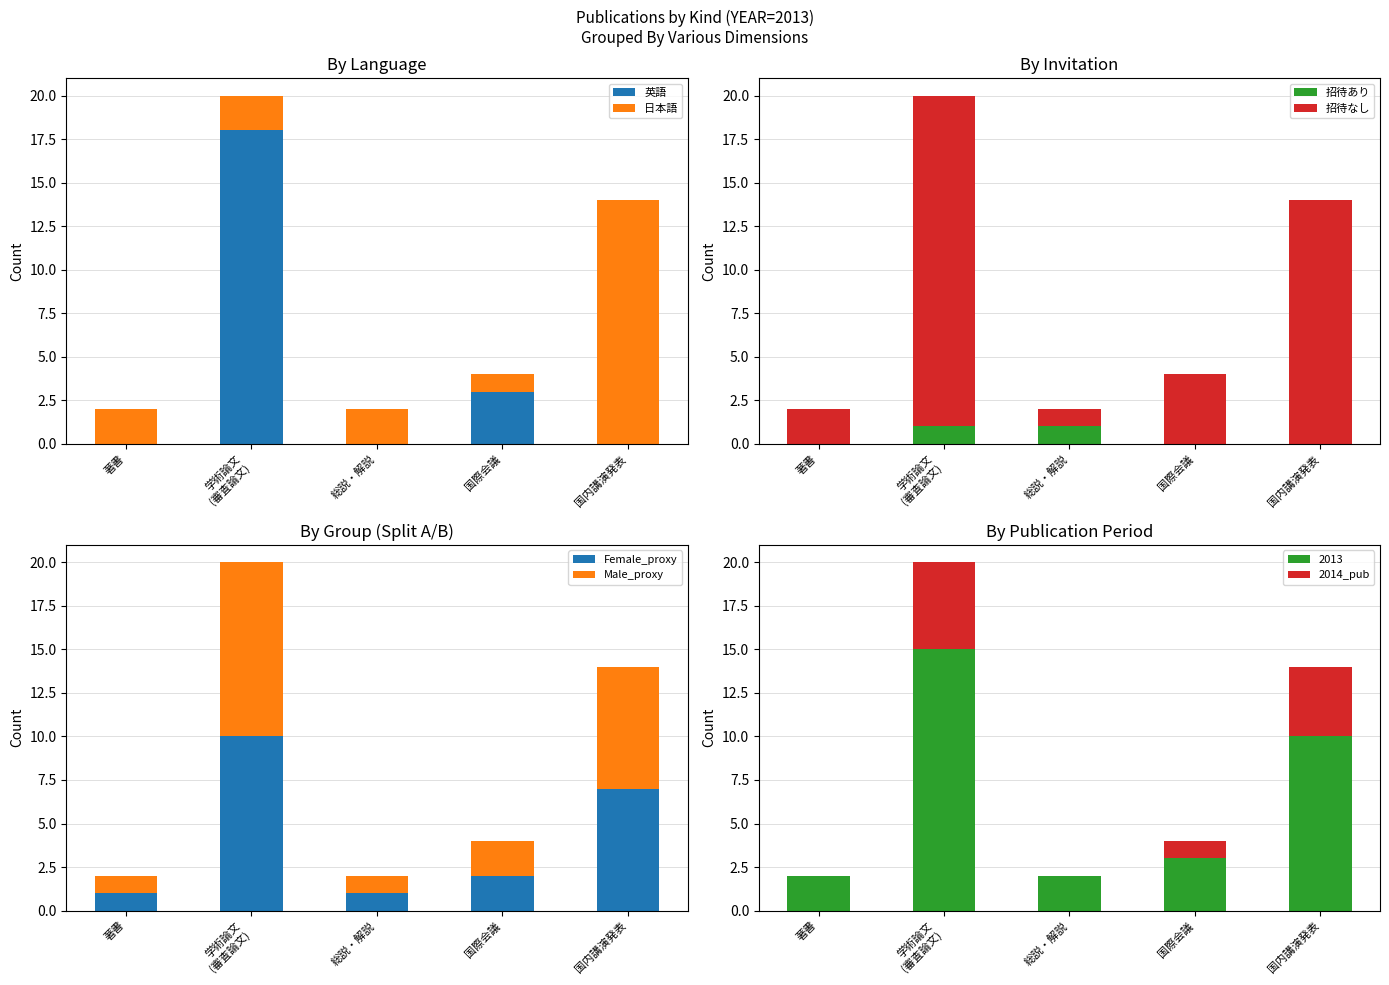

The value of 英語 at 国際会議 is 3. True or false?

True